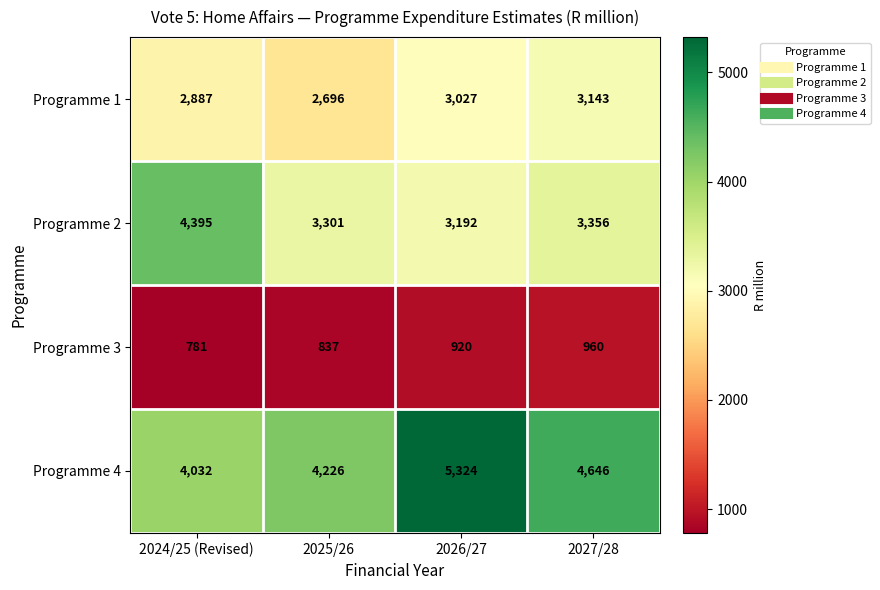

At which label does Programme 4 reach its minimum?

2024/25 (Revised)